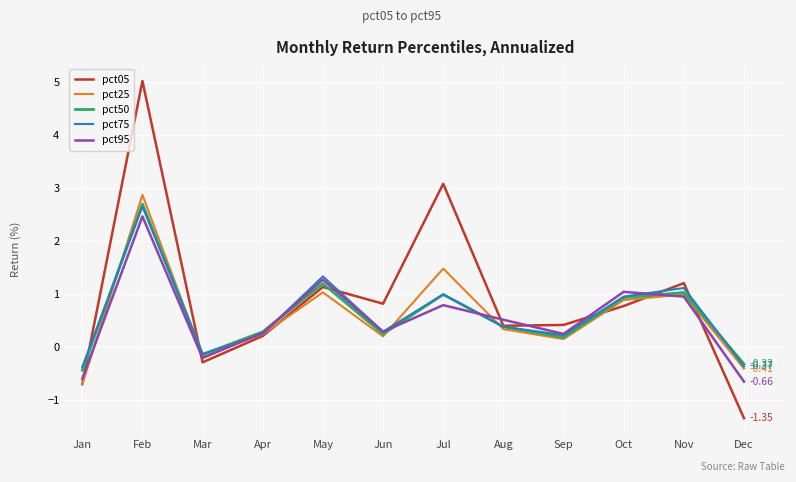

What are all the series names shown in the legend?

pct05, pct25, pct50, pct75, pct95